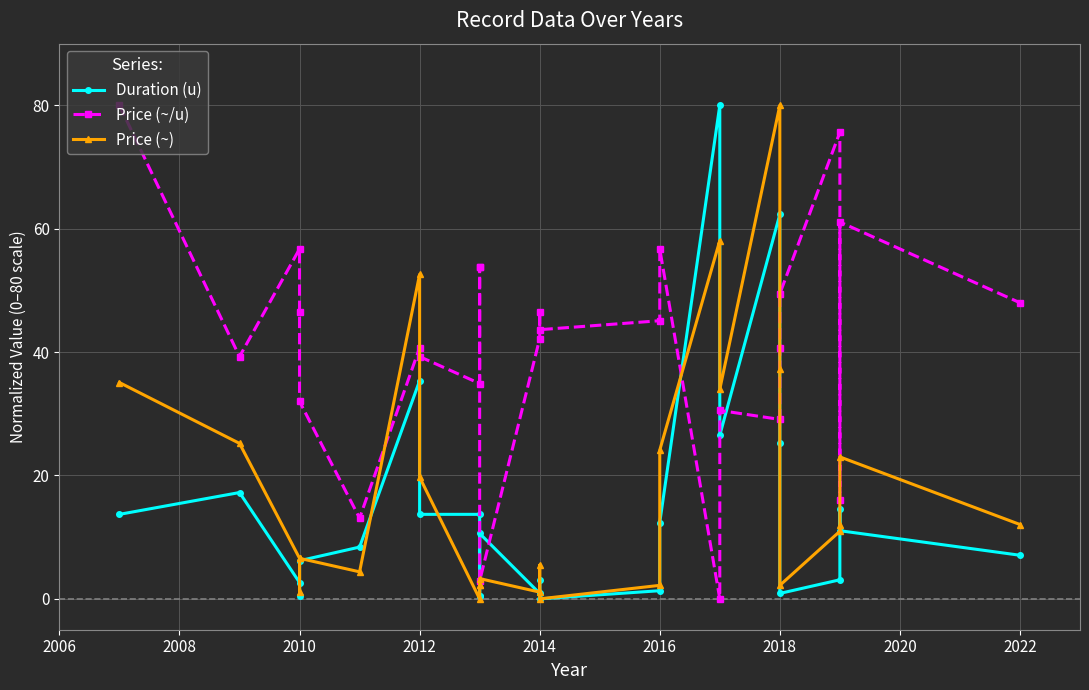

In Price (~/u), how many points are higher than both neighbors (excluding endpoints)?

7